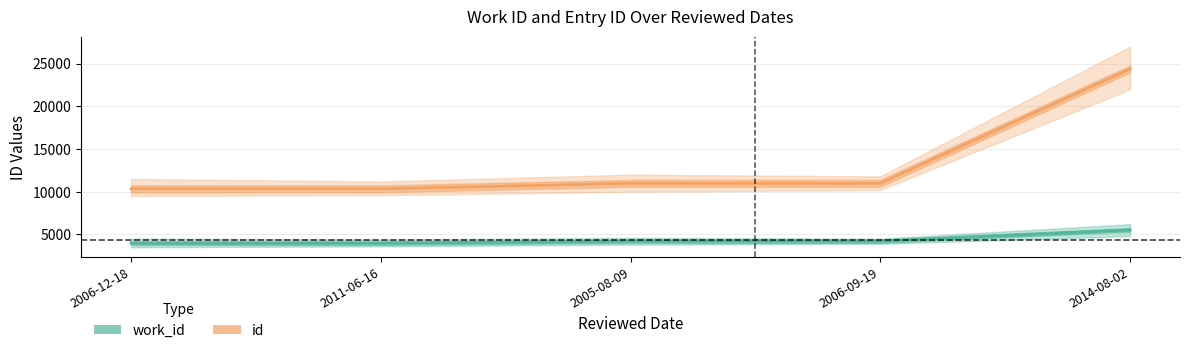

Which series has the largest total across all categories?

id